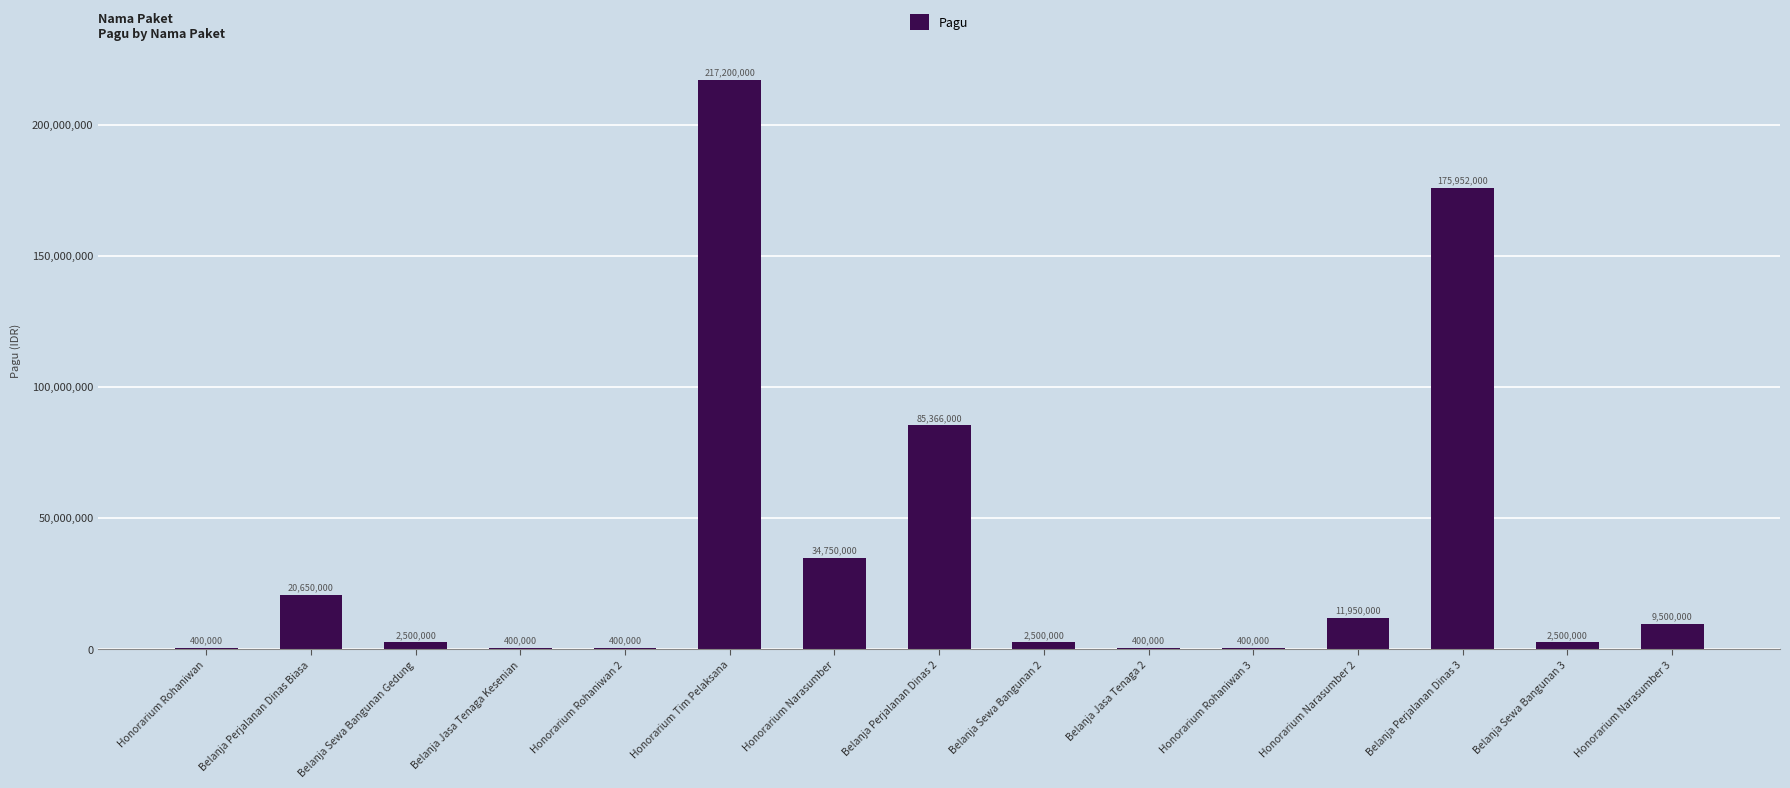

What value does the data have at Honorarium Tim Pelaksana, to the nearest 100?

217200000